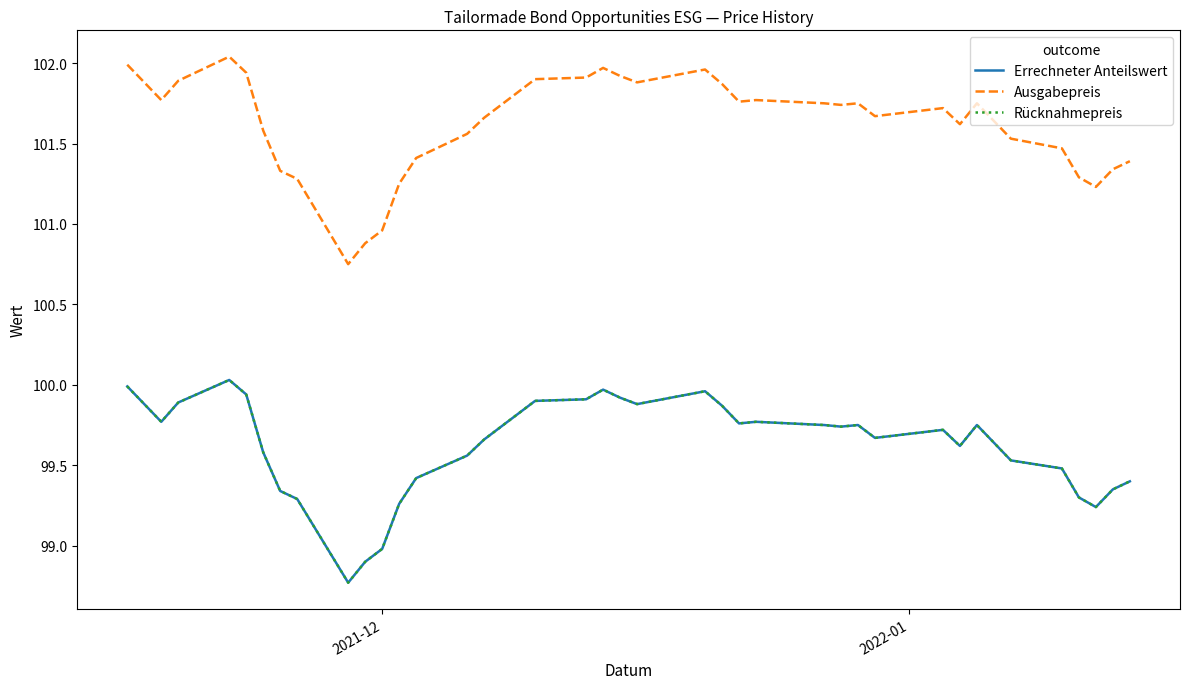

Does the chart have visible grid lines?

No